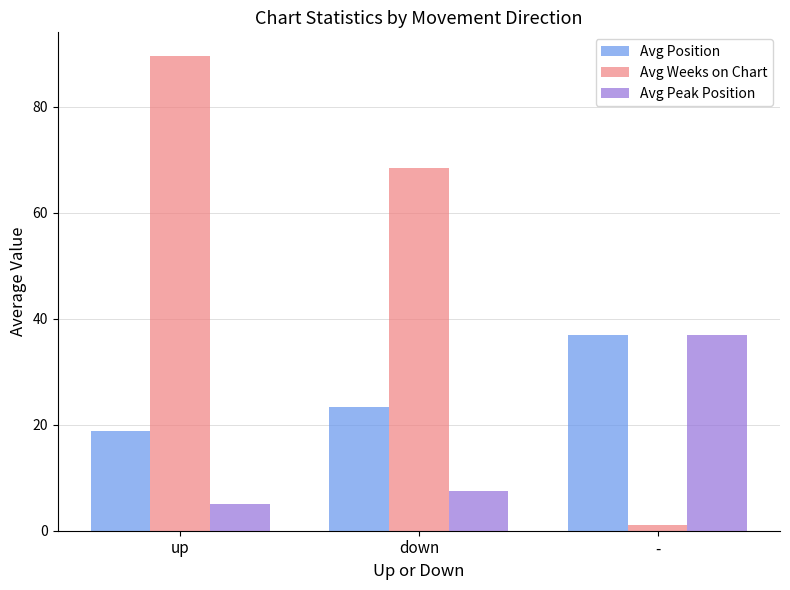

Reading left to right, what are all the values shown in this chart?

Avg Position: up=18.8	down=23.3	-=37.0
Avg Weeks on Chart: up=89.6	down=68.5	-=1.0
Avg Peak Position: up=5.0	down=7.5	-=37.0